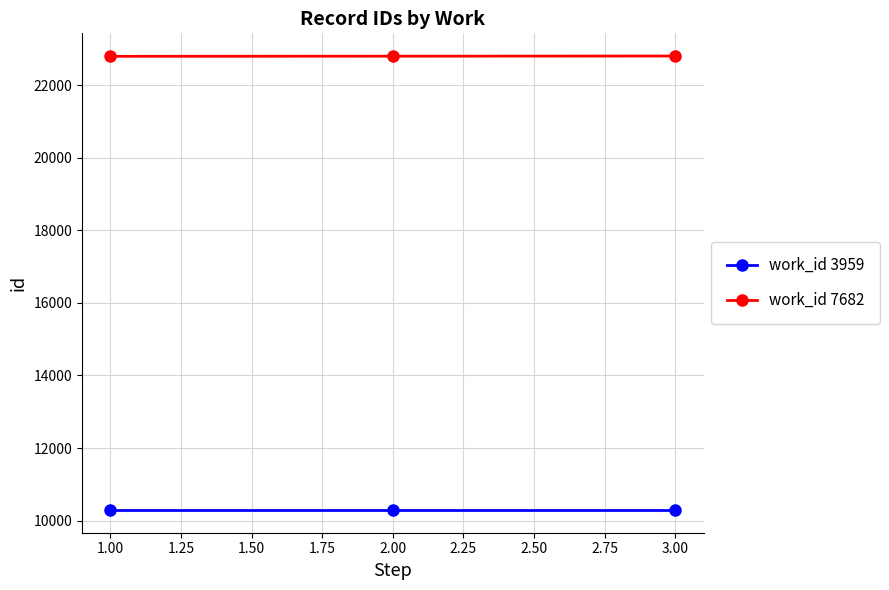

What is the difference between the highest and lowest values at 2.00?

12507